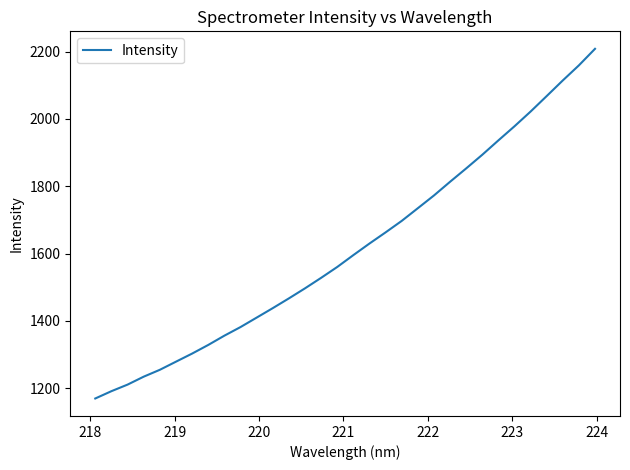

What is the maximum value shown in the chart?

2208.2